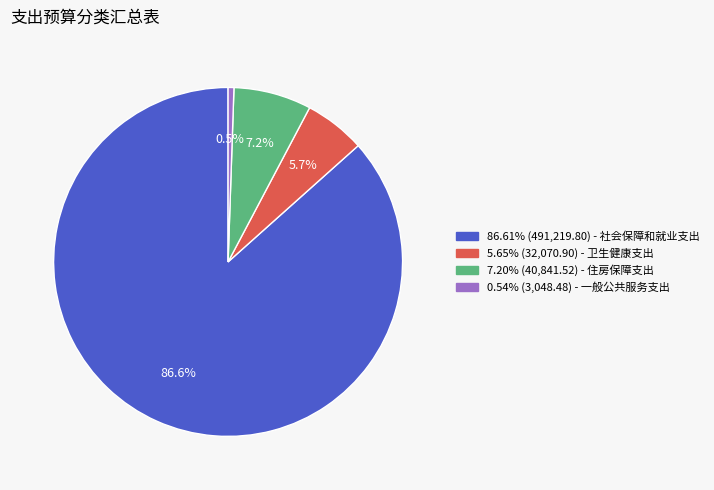

To the nearest percent, what is the average slice percentage?

25%